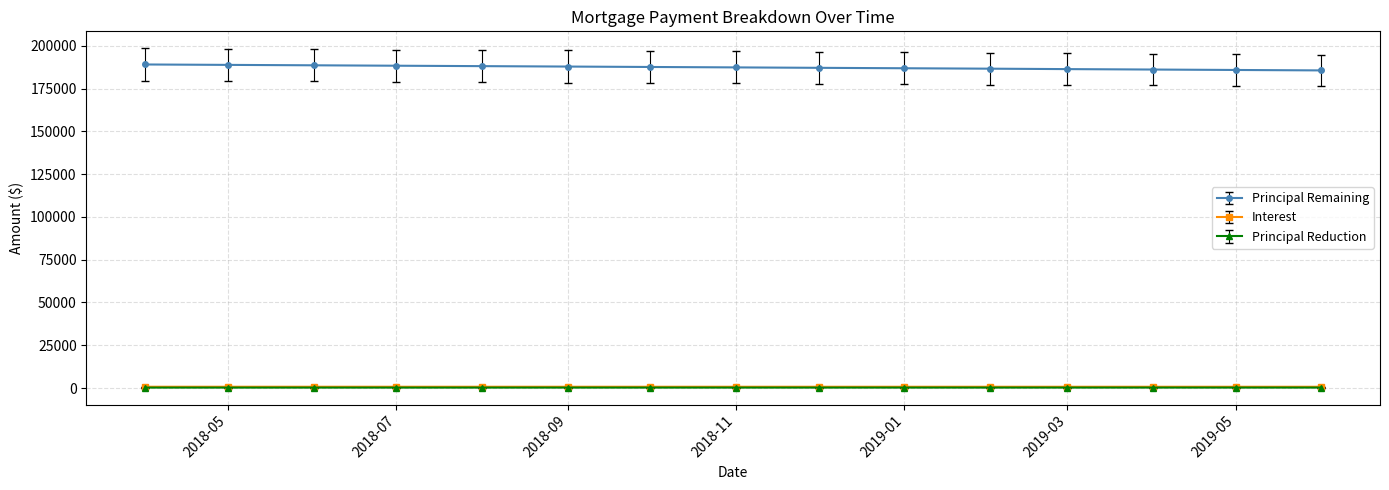

What is the value of the Principal Remaining point at the 1st from the left?

189150.0